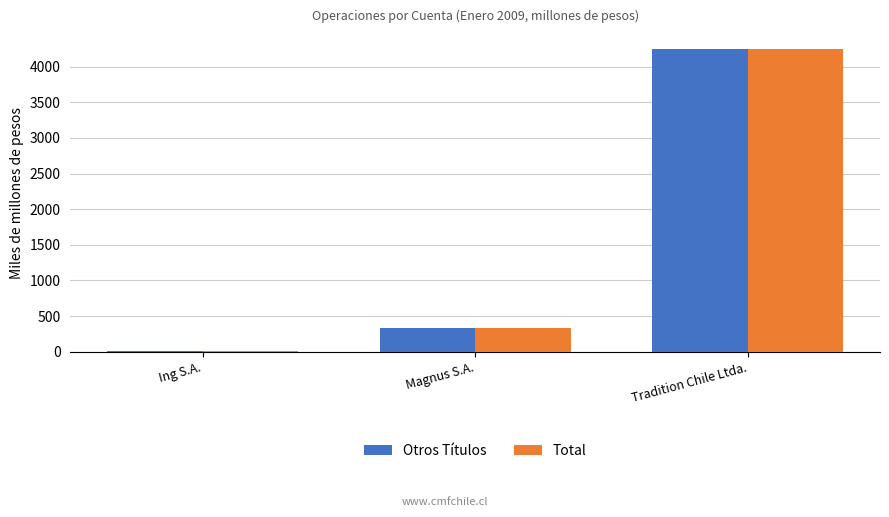

True or false: Total has a value of 112.2 at Magnus S.A..

False